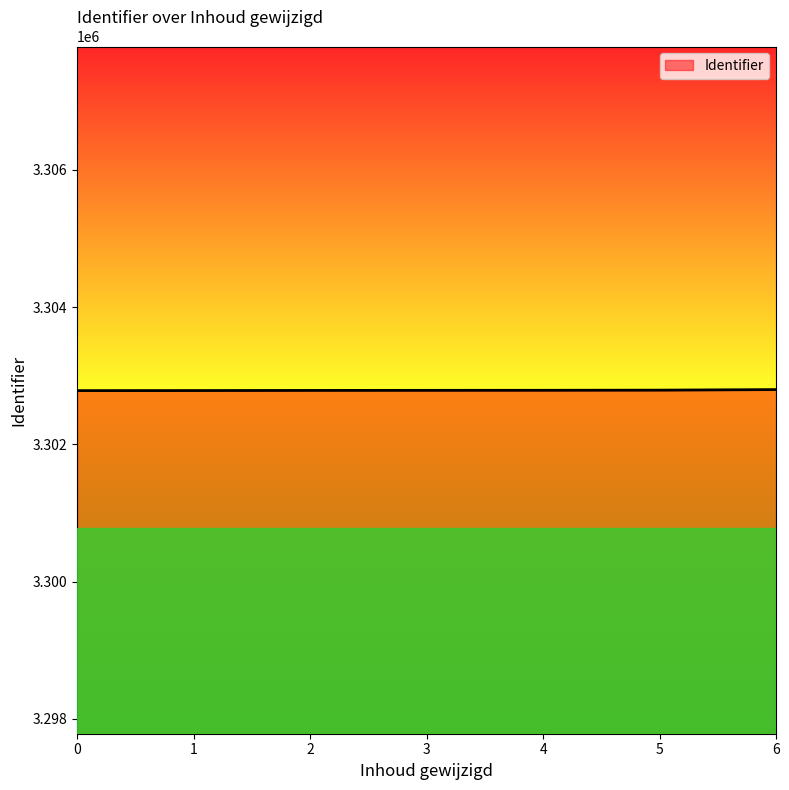

The value at 4 is 3302788. True or false?

True